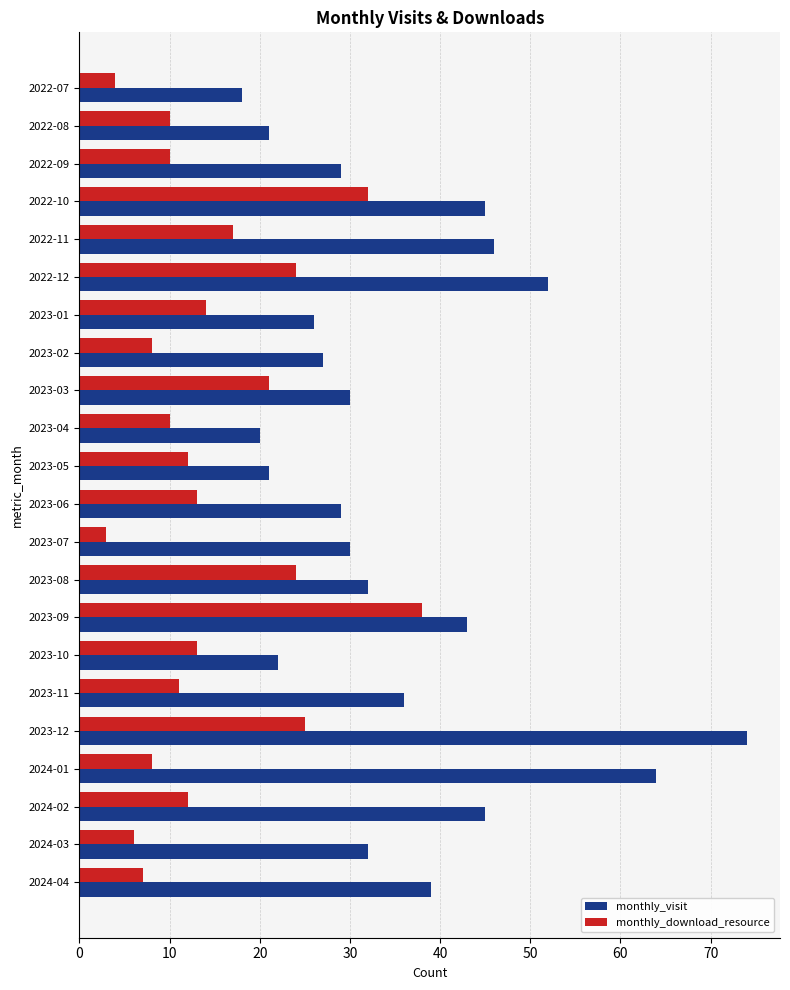

How many data points does each series have?

22